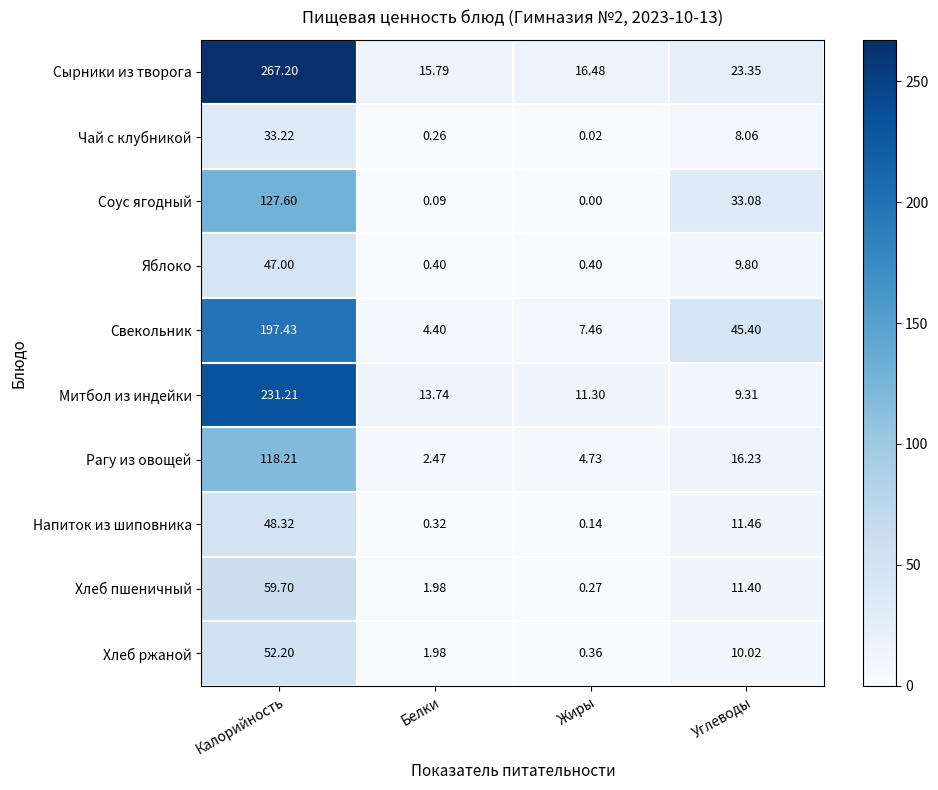

Which category has the lowest value across all series?

Жиры